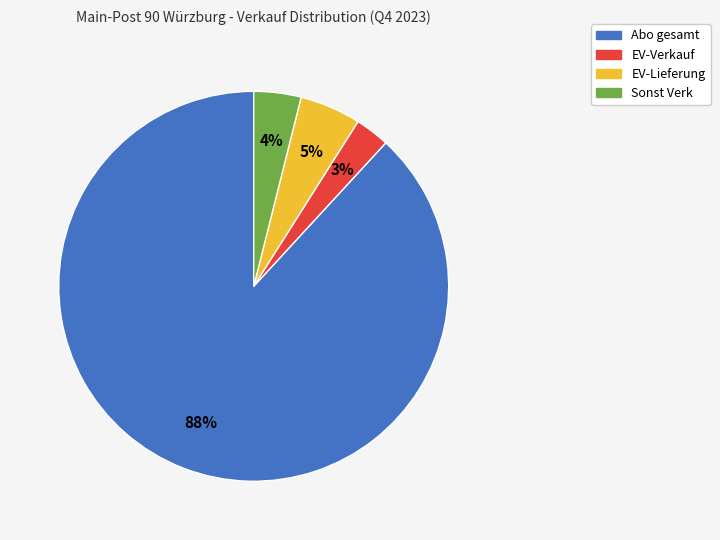

To the nearest percent, what is the average slice percentage?

25%